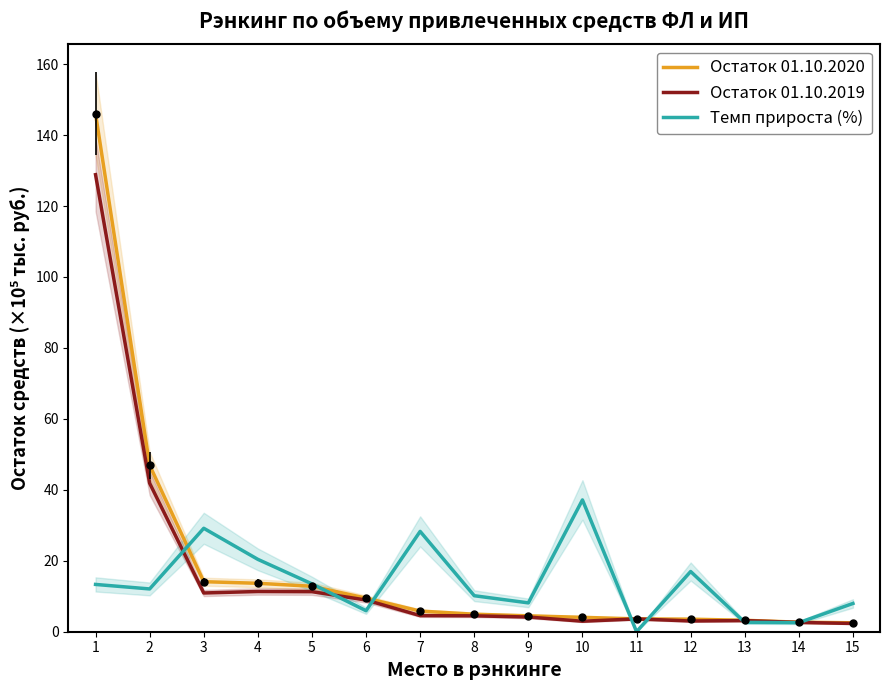

Rank the categories by Остаток средств 01.10.2020 value from lowest to highest.

15, 14, 13, 12, 11, 10, 9, 8, 7, 6, 5, 4, 3, 2, 1